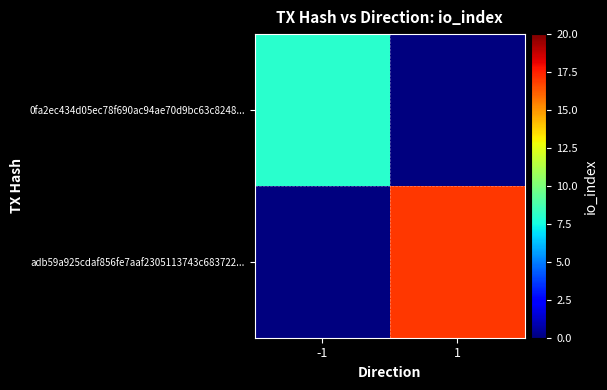

At which category does the chart reach its minimum across all series?

1